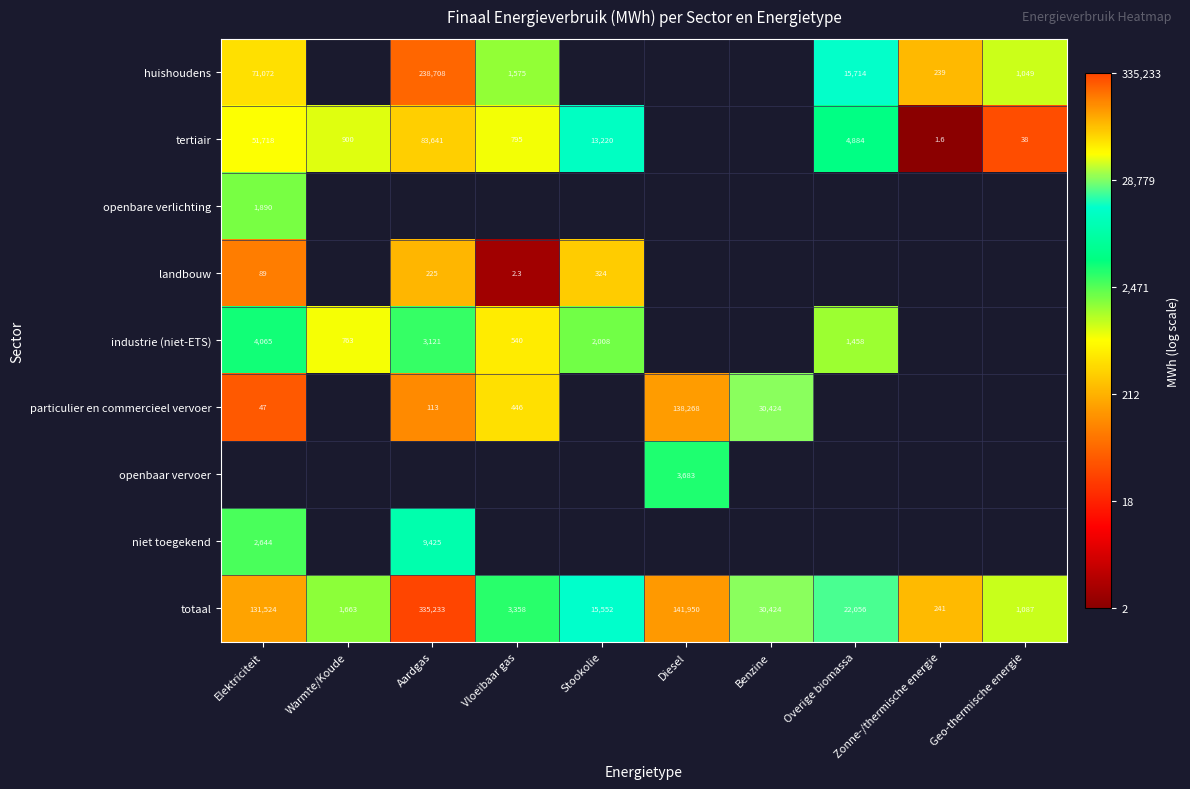

List the labels in order of totaal value, largest first.

Aardgas, Diesel, Elektriciteit, Benzine, Overige biomassa, Stookolie, Vloeibaar gas, Warmte/Koude, Geo-thermische energie, Zonne-/thermische energie